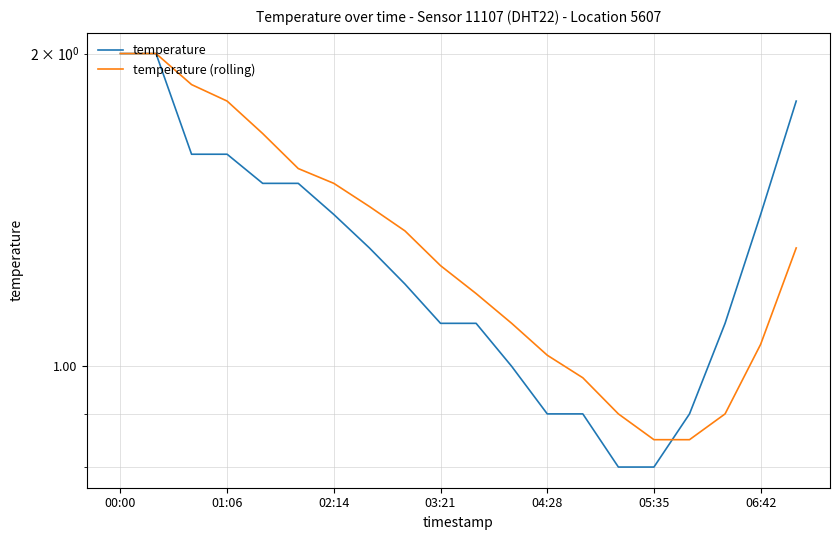

List the labels in order of temperature value, smallest first.

14, 15, 12, 13, 16, 11, 9, 10, 17, 8, 7, 06:42, 18, 04:28, 05:35, 02:14, 03:21, 19, 00:00, 01:06